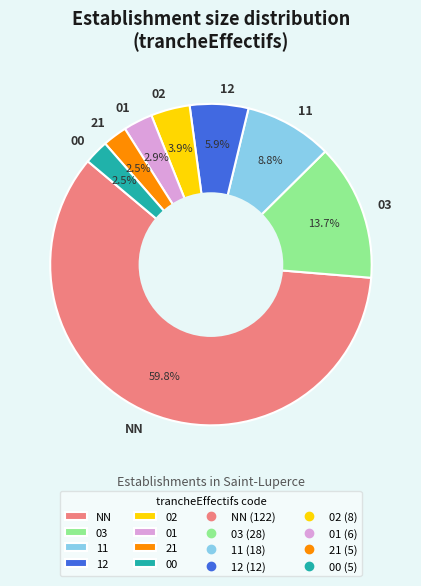

Do NN and 11 together represent more than half of the pie?

Yes